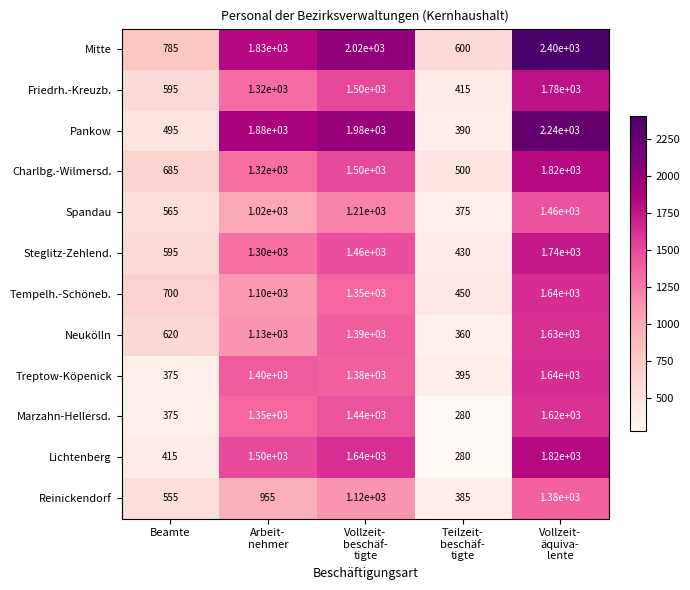

Which series has the largest range (max minus min)?

Pankow